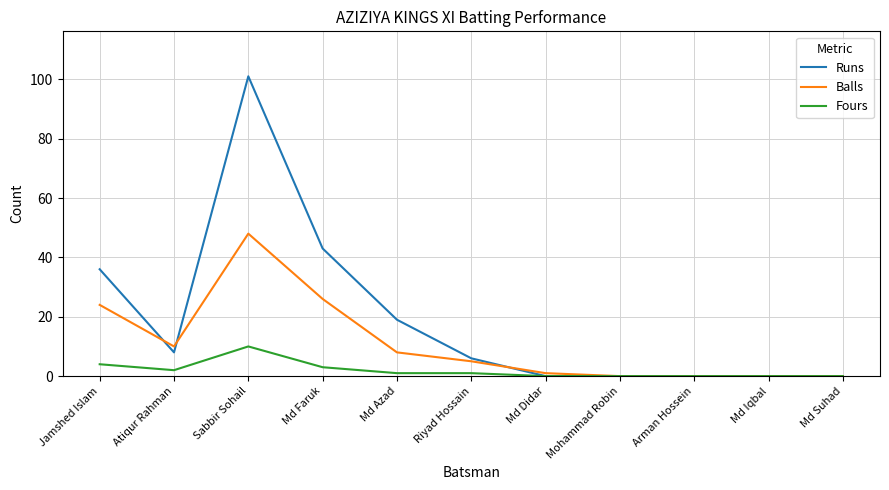

The value of Balls at Arman Hossein is 0. True or false?

True